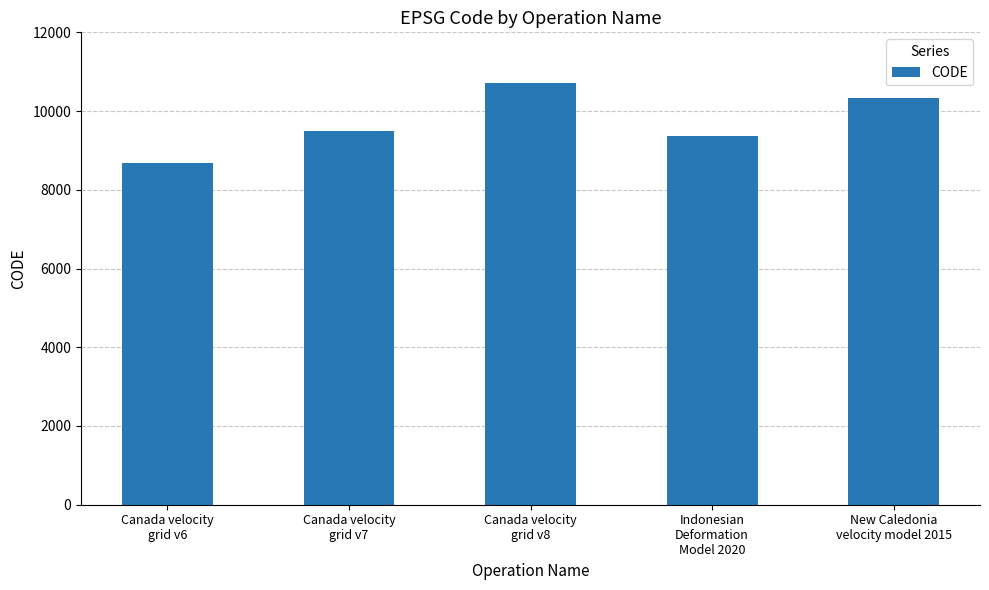

What is the average value?

9713